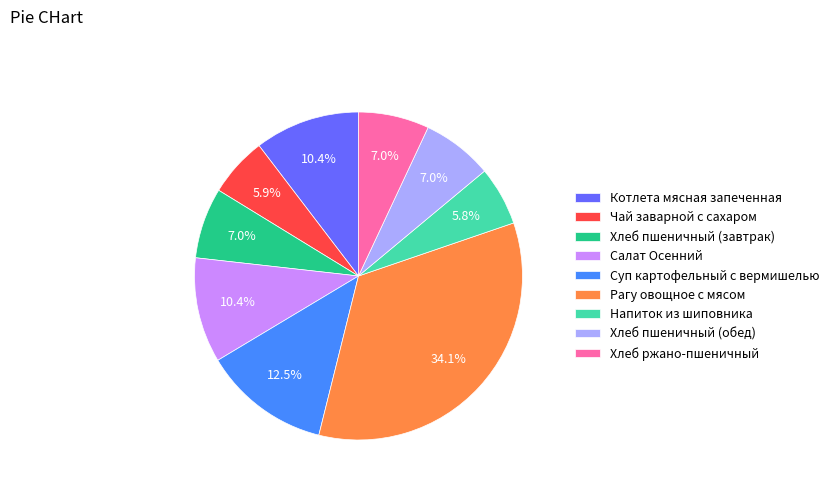

To the nearest percent, what portion does Хлеб пшеничный (обед) represent?

7%